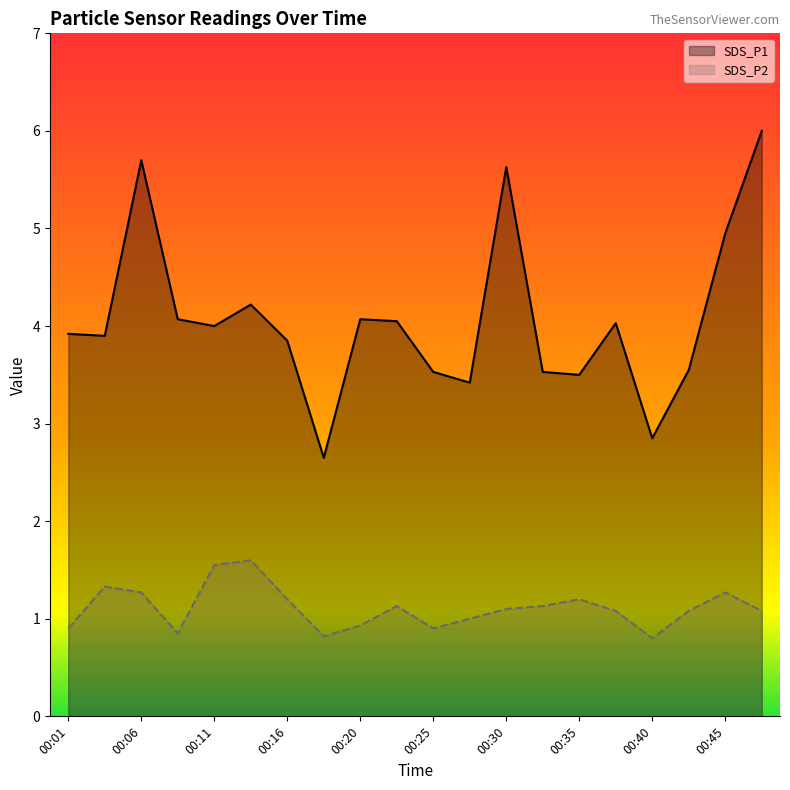

What is the average value of the SDS_P2 series?

1.1